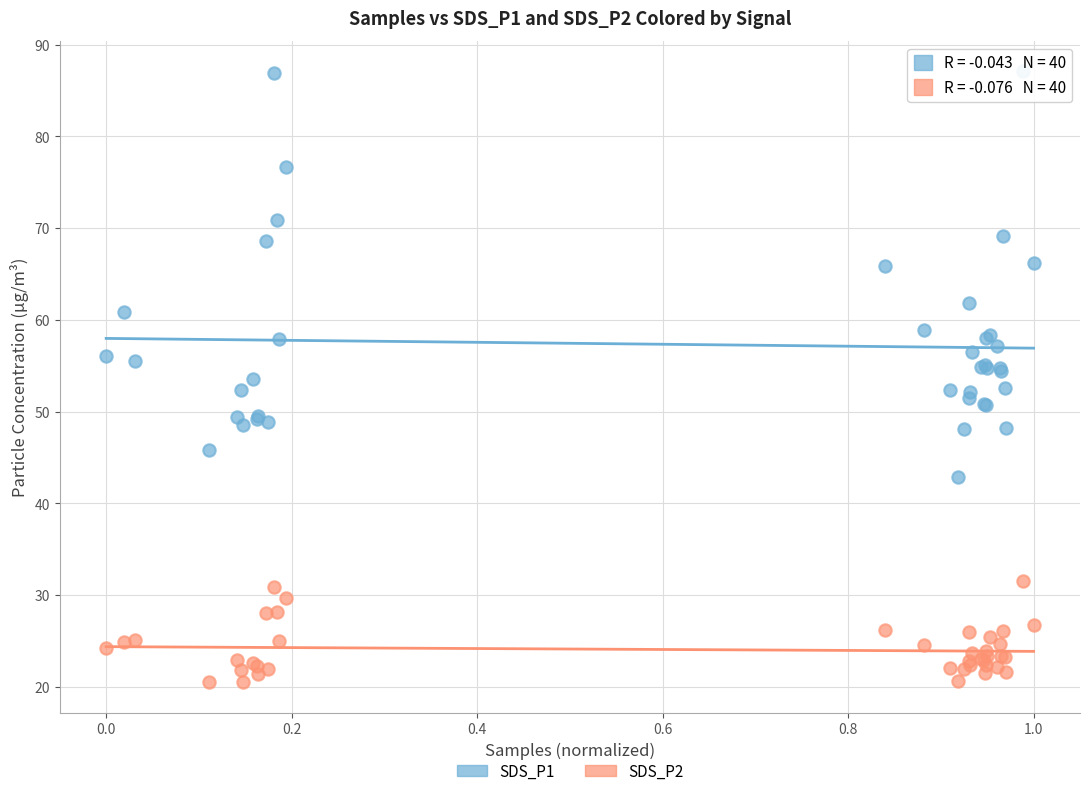

Which series reaches the maximum Y coordinate?

SDS_P1